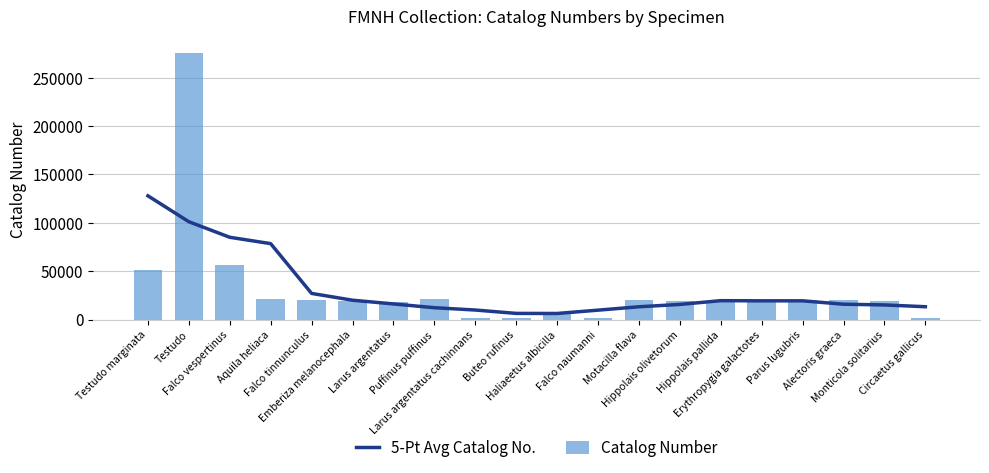

Reading right to left, what are all the values shown in this chart?

5-Pt Avg Catalog No.: 13311.0	15168.0	15915.0	19410.0	19408.0	19581.2	15688.0	13266.2	9769.0	6341.6	6422.4	9905.0	12304.4	16200.2	20043.8	27067.0	78499.0	85075.2	101151.5	127910.3
Catalog Number: 1302.0	18804.0	19827.0	20739.0	18903.0	18777.0	18794.0	20693.0	1273.0	6794.0	1291.0	1657.0	21097.0	18686.0	18791.0	20770.0	20875.0	56213.0	275846.0	51672.0